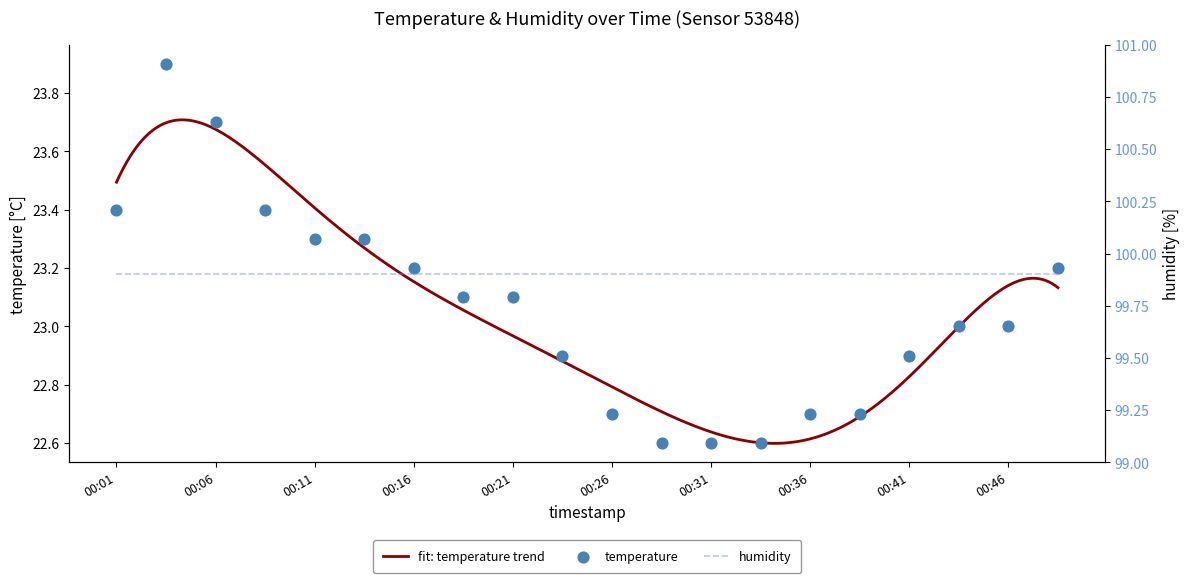

Approximately how many times larger is the value at 00:18 compared to 00:41?

1.0